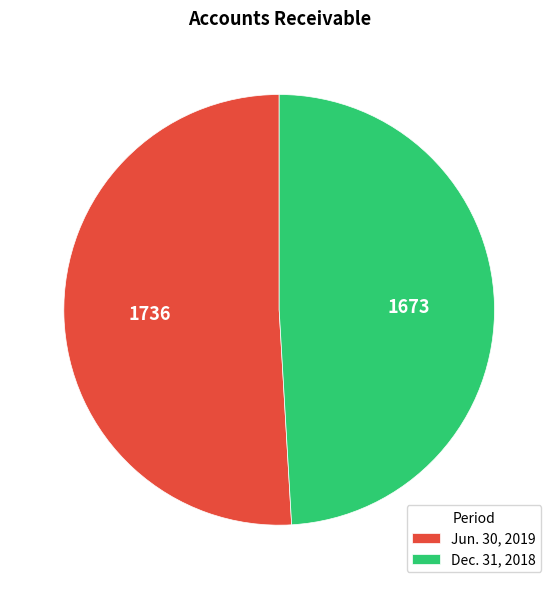

Which category has the biggest portion of the pie?

Jun. 30, 2019